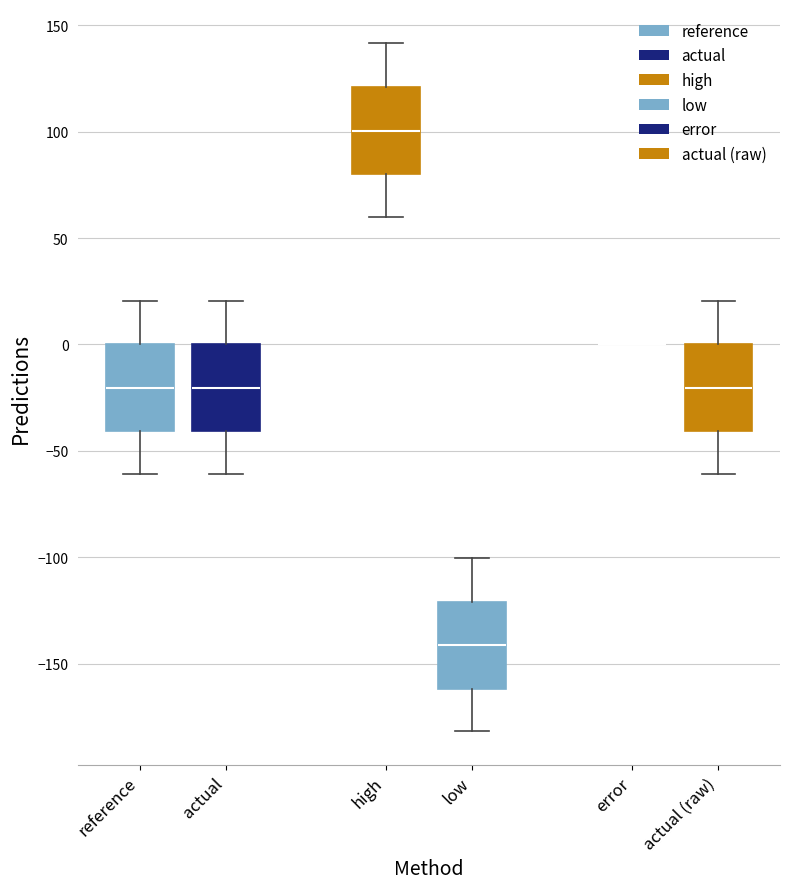

Reading left to right, read every box against the y-axis: the position of its median line, the range the box covers, and the ends of its whiskers. The values are not printed on the chart, so give them approximately, as read against the axis.

reference: median -20, box -40 to 0, whiskers -60 to 20
actual: median -20, box -40 to 0, whiskers -60 to 20
high: median 100, box 80 to 120, whiskers 60 to 140
low: median -140, box -160 to -120, whiskers -180 to -100
error: box collapsed to a line at 0, whiskers 0 to 0
actual (raw): median -20, box -40 to 0, whiskers -60 to 20